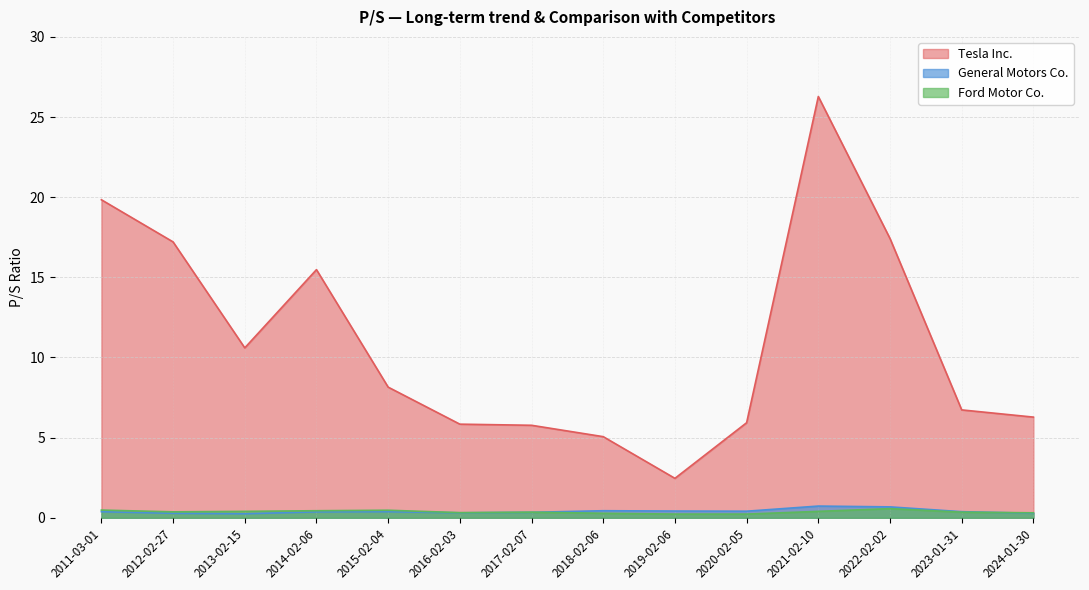

What is the sum of all Tesla Inc. values?

153.1